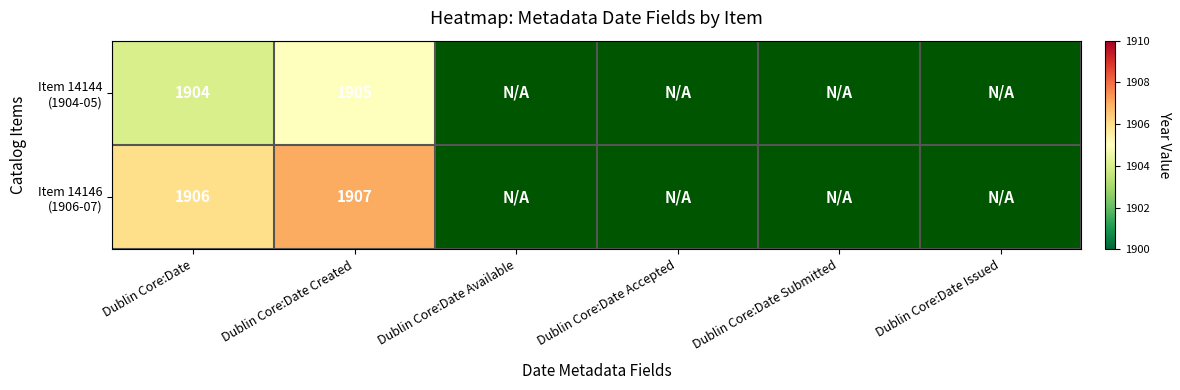

What is the total value across all series at Dublin Core:Date?

3810